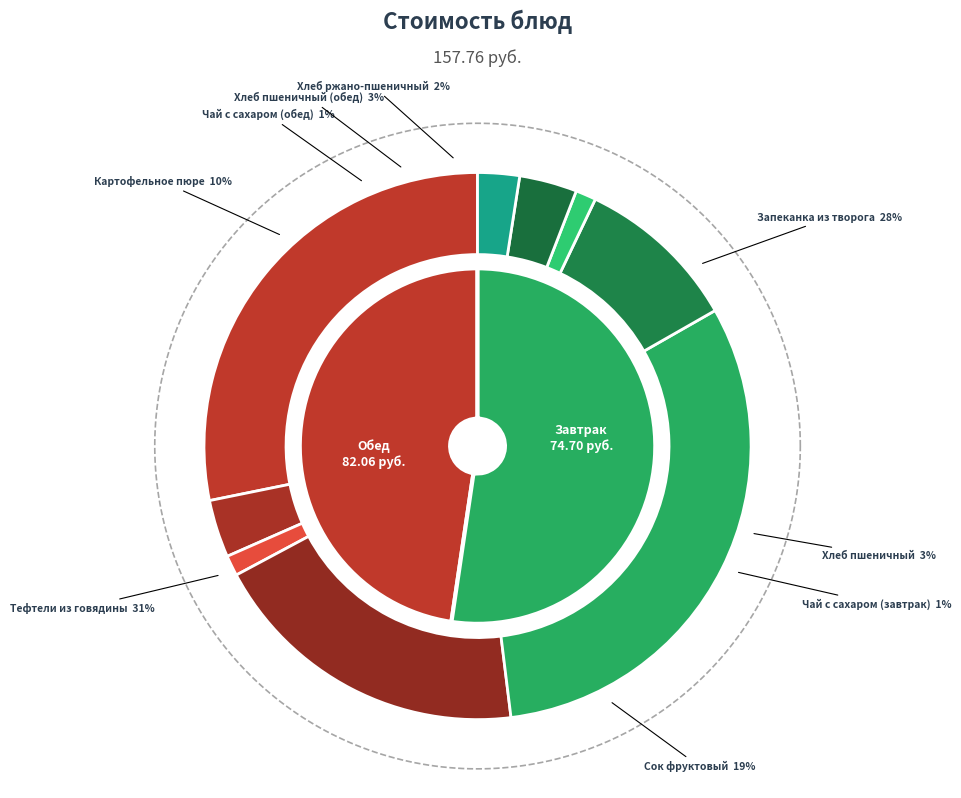

To the nearest percent, what percentage of the pie is Хлеб пшеничный?

3%